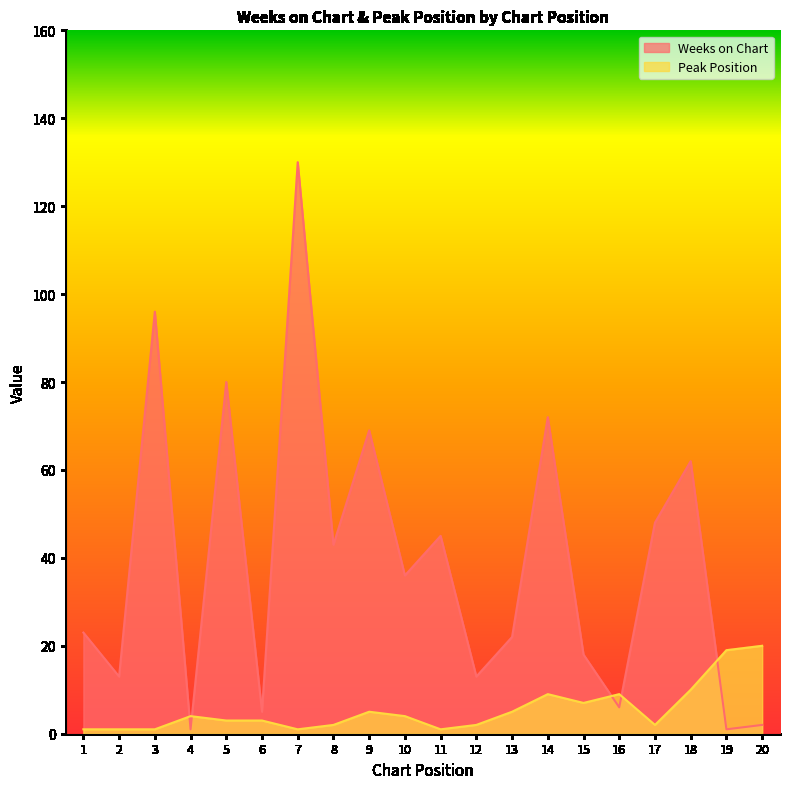

Reading right to left, what are all the values shown in this chart?

Weeks on Chart: 20=2	19=1	18=62	17=48	16=6	15=18	14=72	13=22	12=13	11=45	10=36	9=69	8=43	7=130	6=5	5=80	4=1	3=96	2=13	1=23
Peak Position: 20=20	19=19	18=10	17=2	16=9	15=7	14=9	13=5	12=2	11=1	10=4	9=5	8=2	7=1	6=3	5=3	4=4	3=1	2=1	1=1